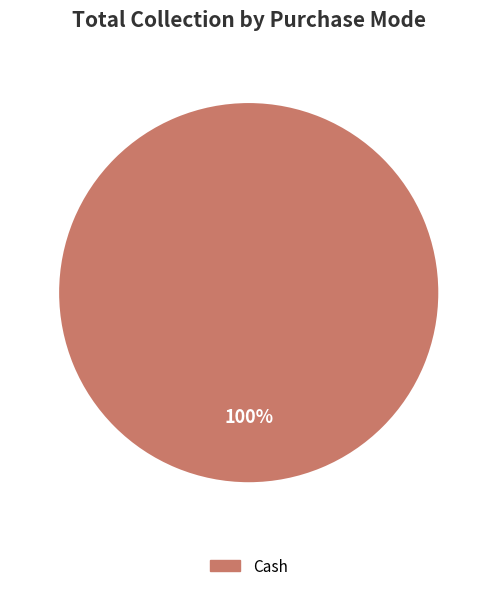

To the nearest percent, what portion does Cash represent?

100%